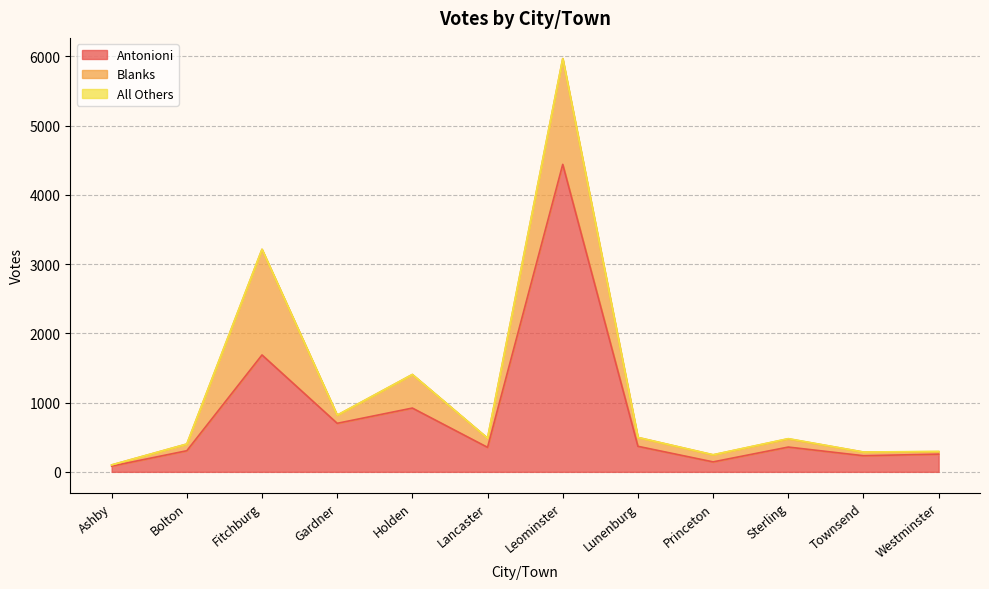

Is the value of Antonioni at Lancaster greater than the value of Blanks at Lancaster?

Yes